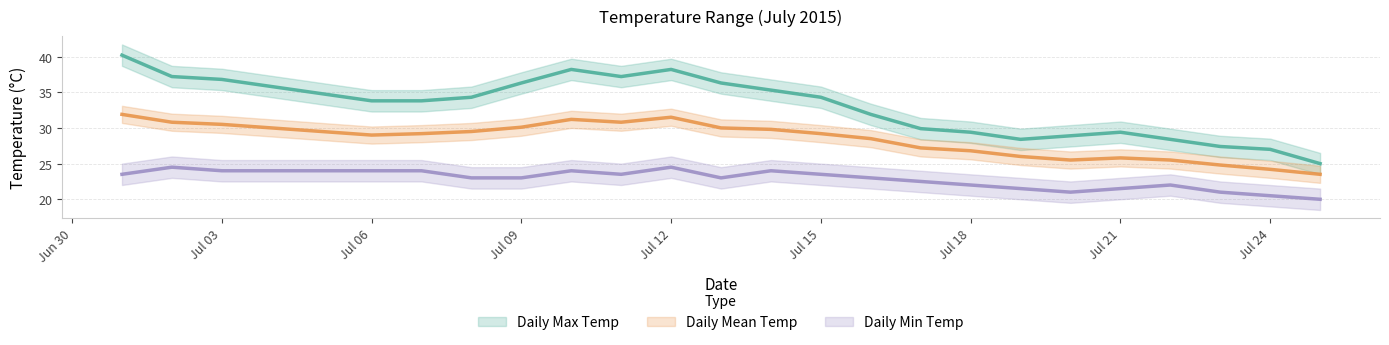

What is the smallest value displayed?

20.0